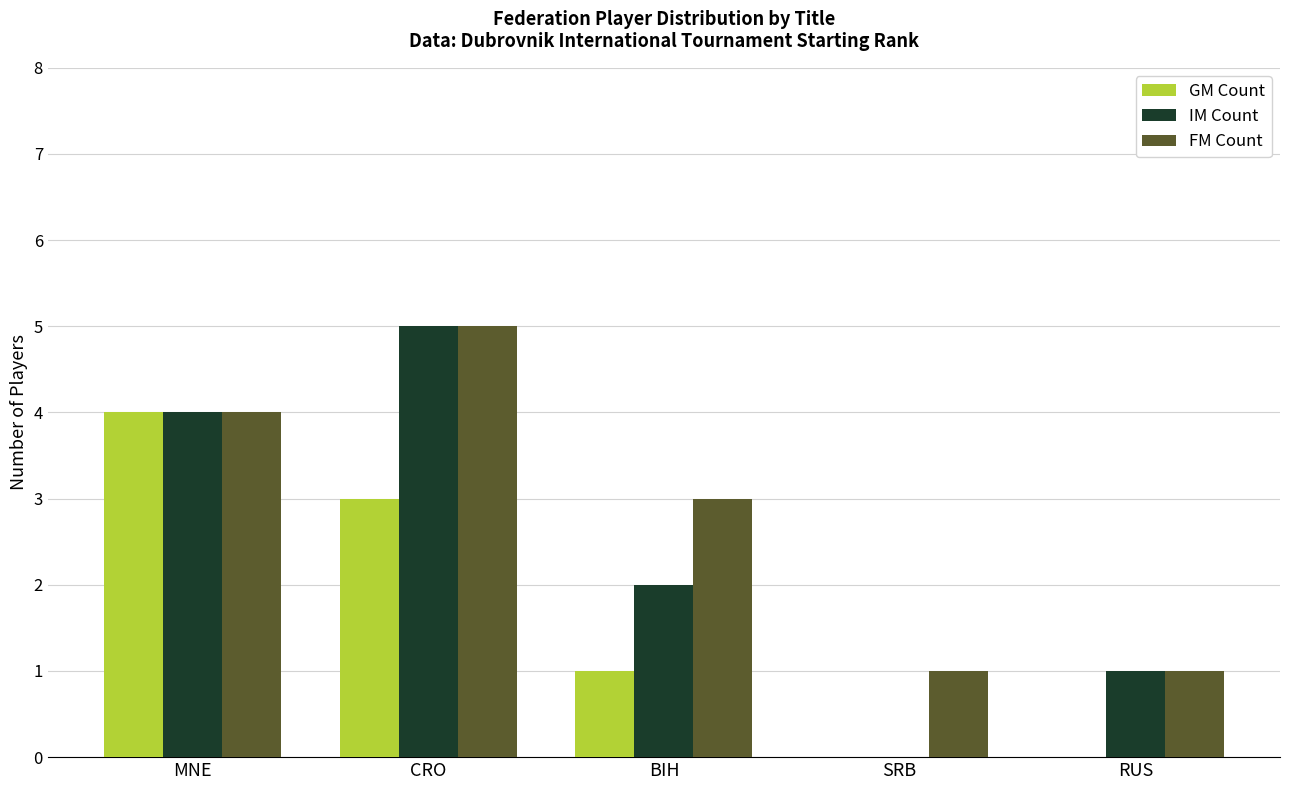

At which label does GM Count reach its peak?

MNE